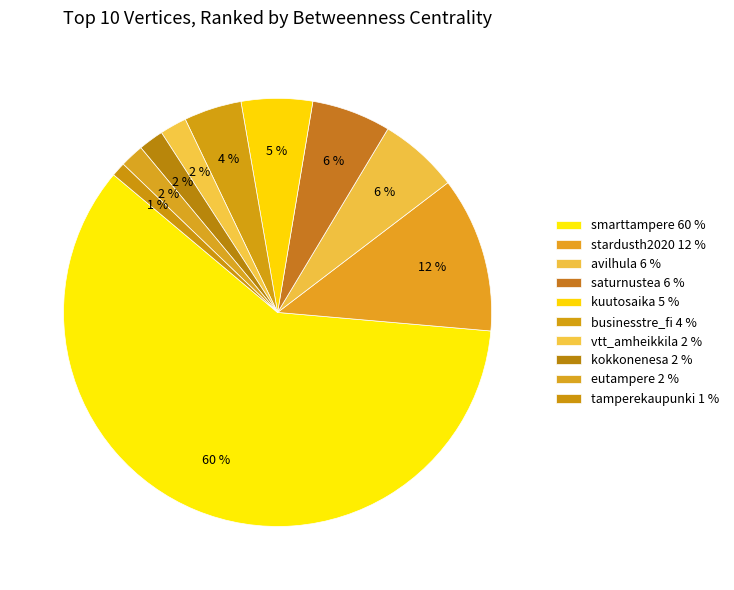

To the nearest percent, what is the difference between the eutampere and saturnustea slice percentages?

4%